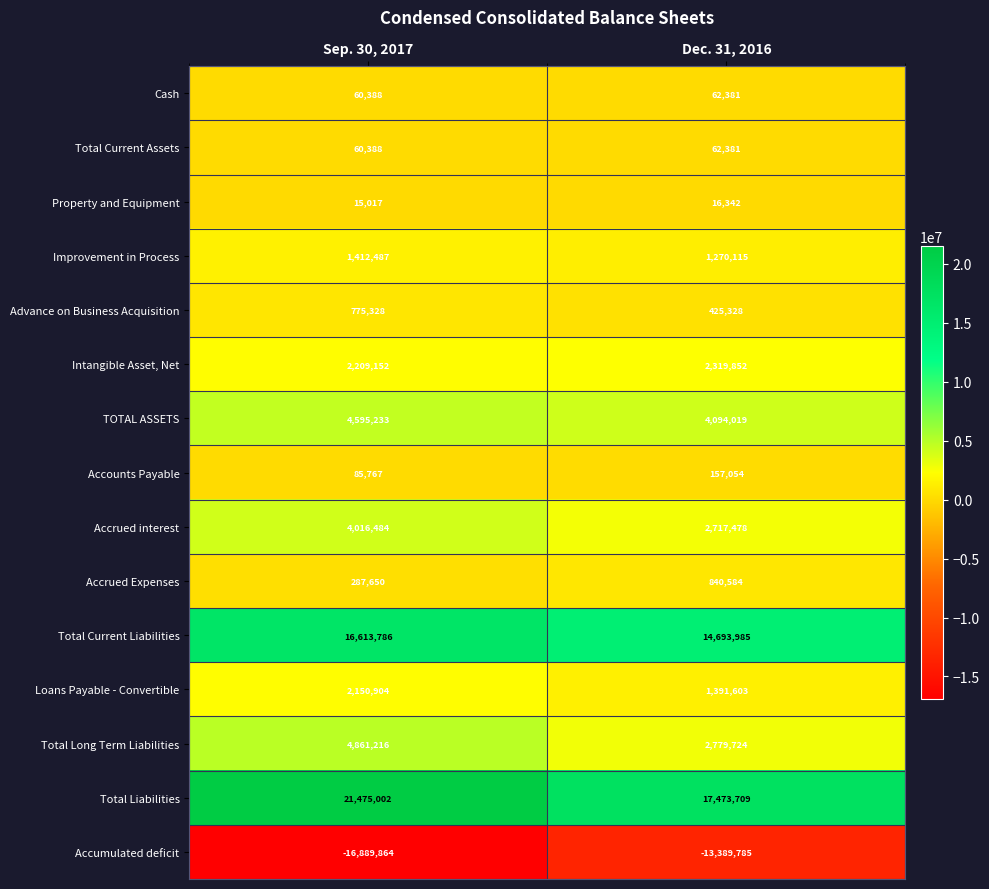

The value of TOTAL ASSETS at Sep. 30, 2017 is 2735862. True or false?

False